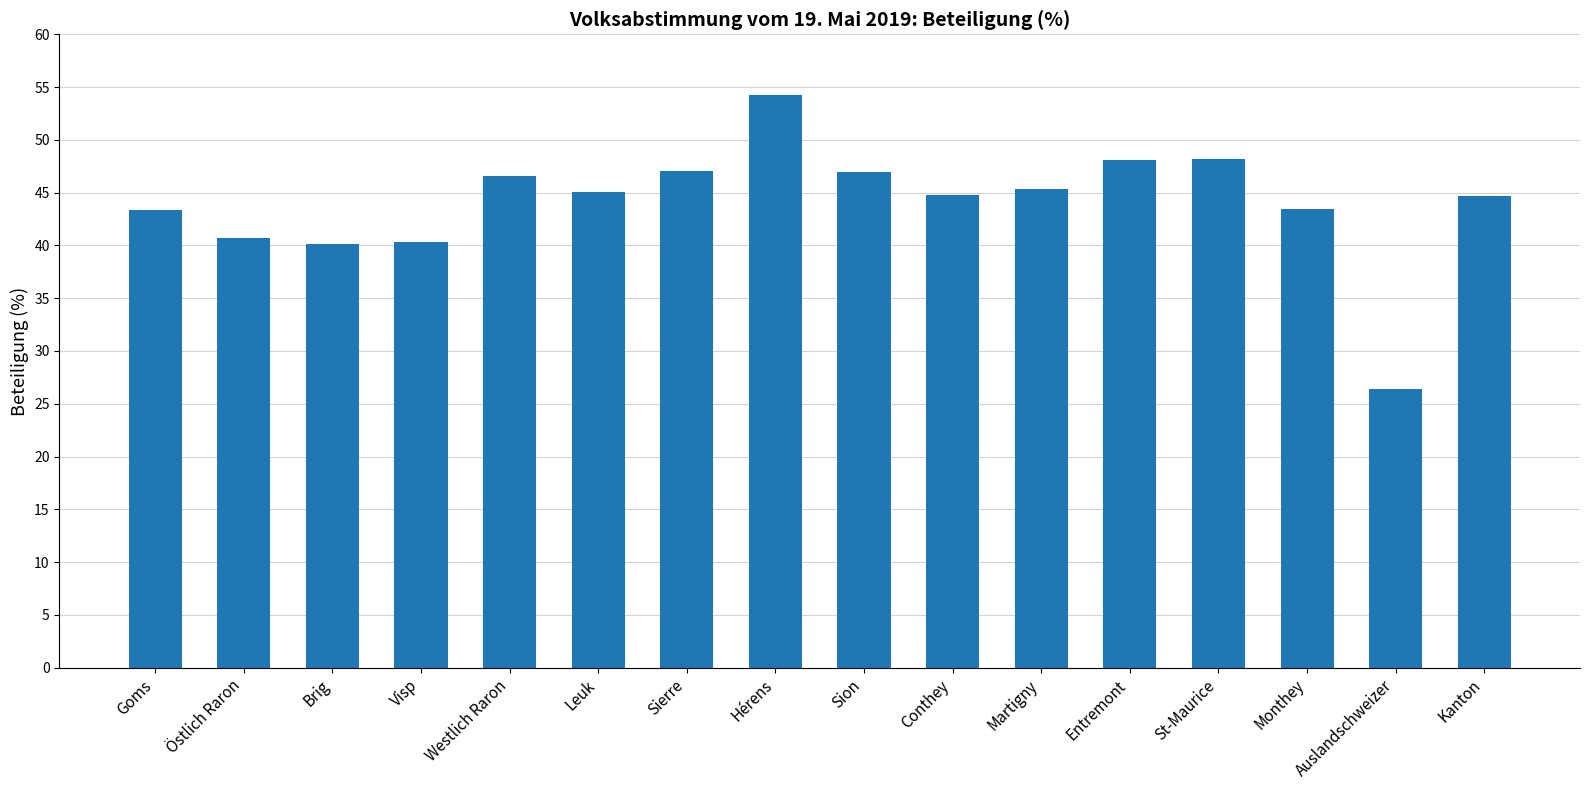

Which category has the lowest value across all series?

Auslandschweizer